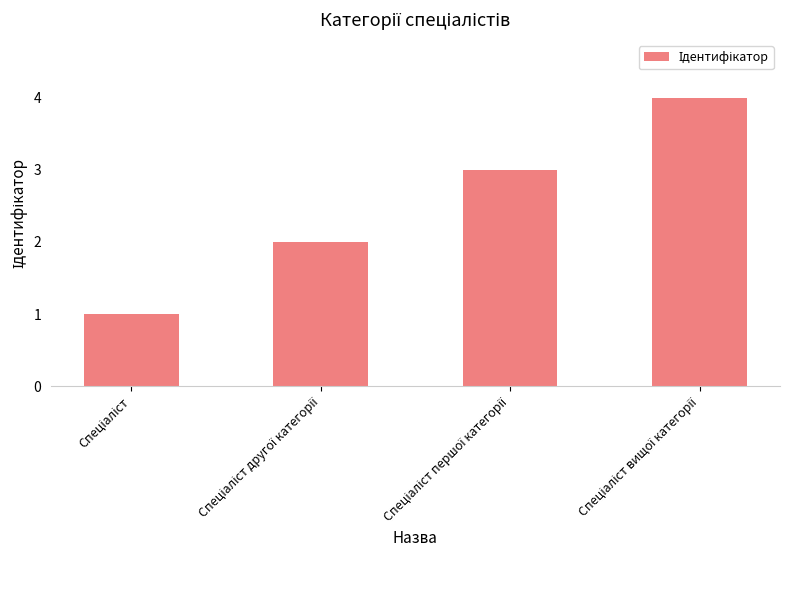

What is the maximum value shown in the chart?

4